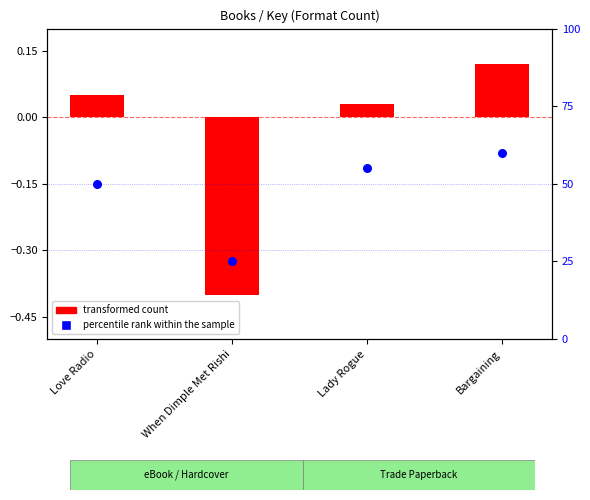

Between Bargaining and Love Radio, which is larger?

Bargaining